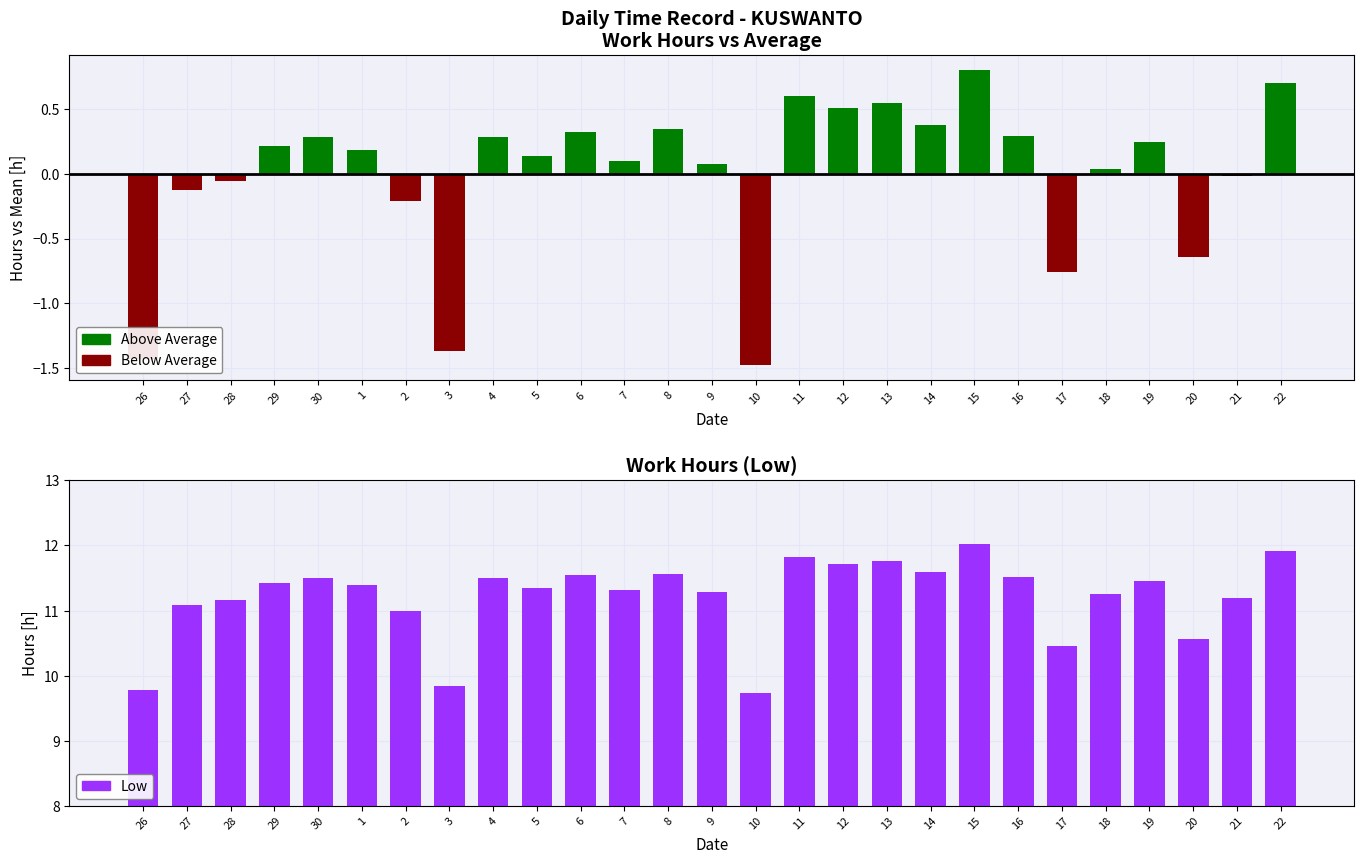

Which series has the widest spread of values?

Work Hours